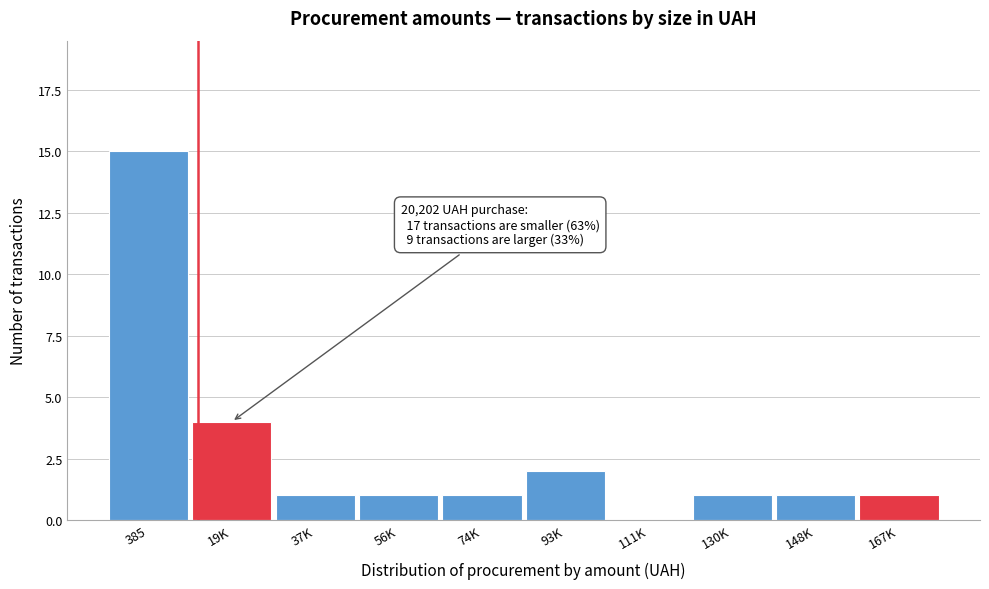

Reading left to right, extract all data points from this chart.

385=15	19K=4	37K=1	56K=1	74K=1	93K=2	111K=0	130K=1	148K=1	167K=1